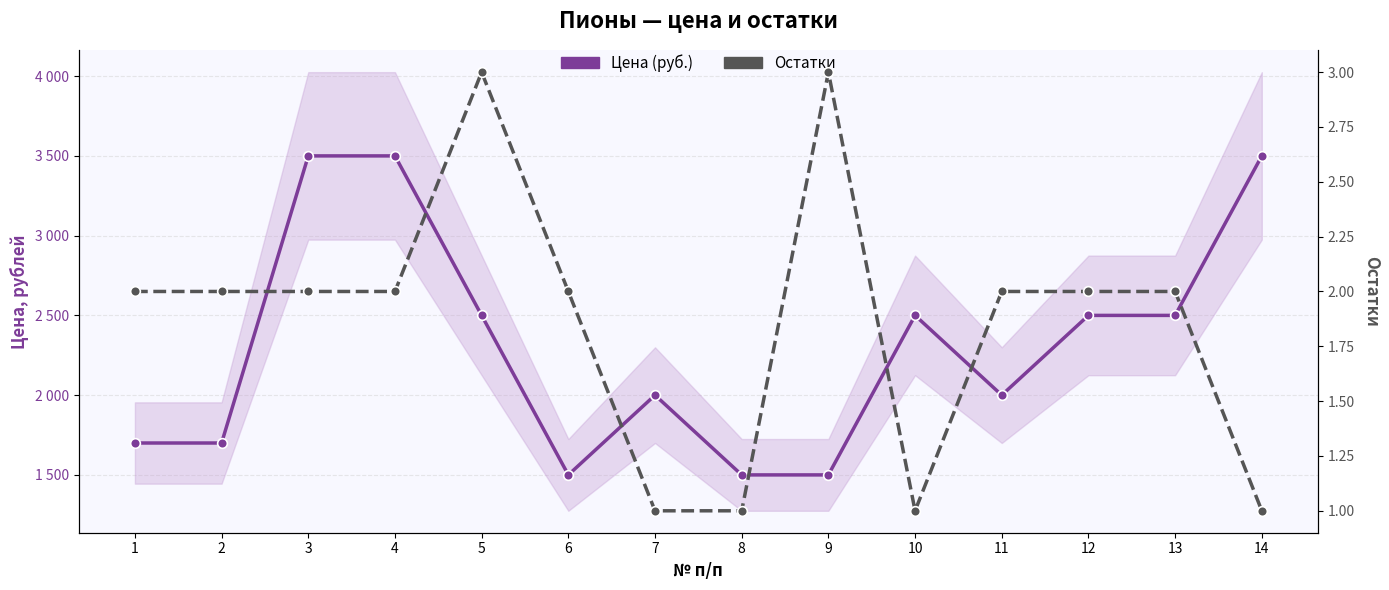

How many data points in Остатки are above 2?

2